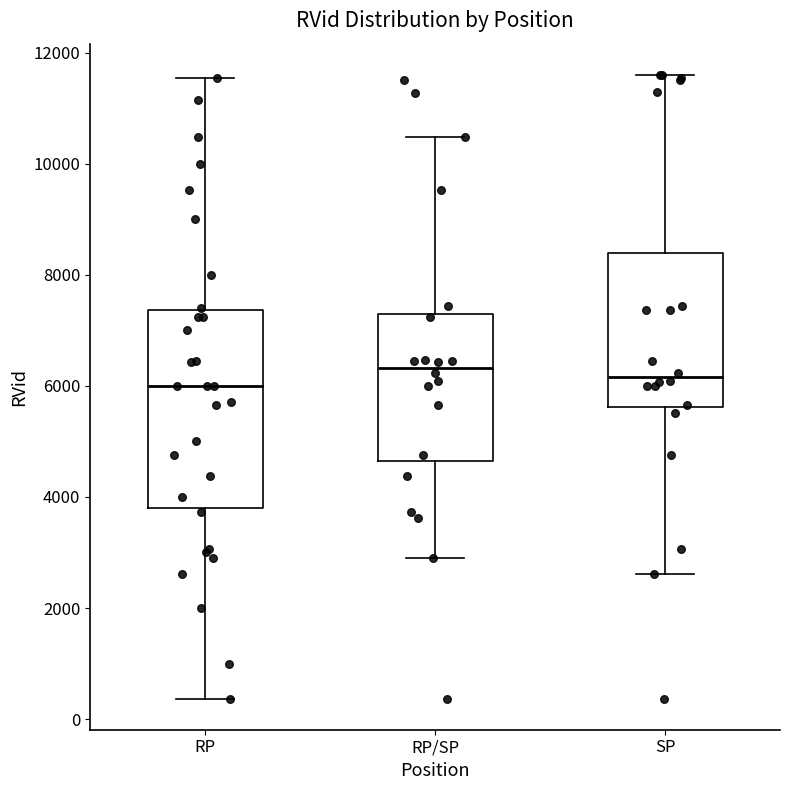

Comparing the boxes themselves (not the whiskers), which one is the tallest?

RP